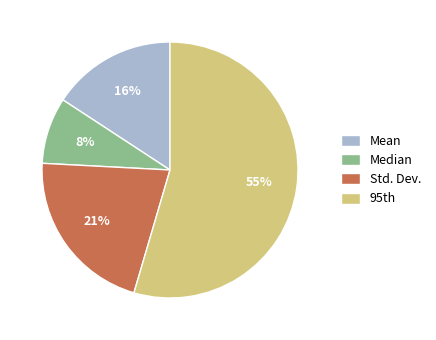

What is the smallest slice in the pie chart?

Median